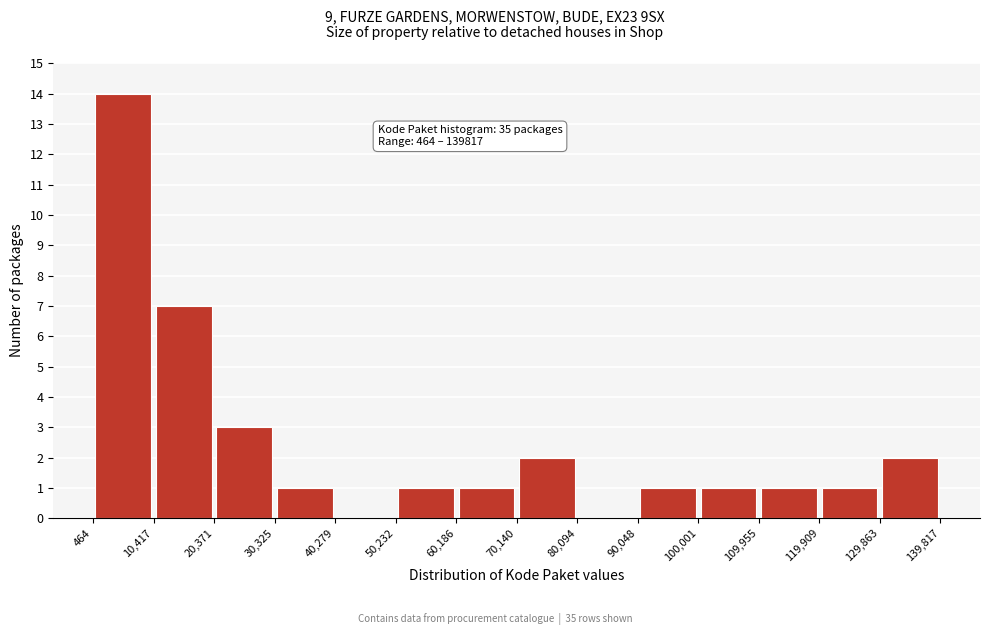

Which range on the x-axis has the tallest bar?

464 to 10,417